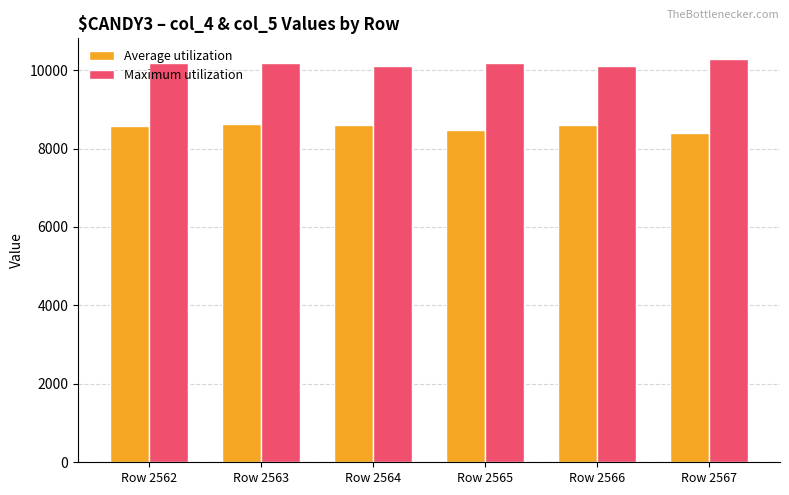

List the series in order of their overall mean, highest first.

Maximum utilization, Average utilization